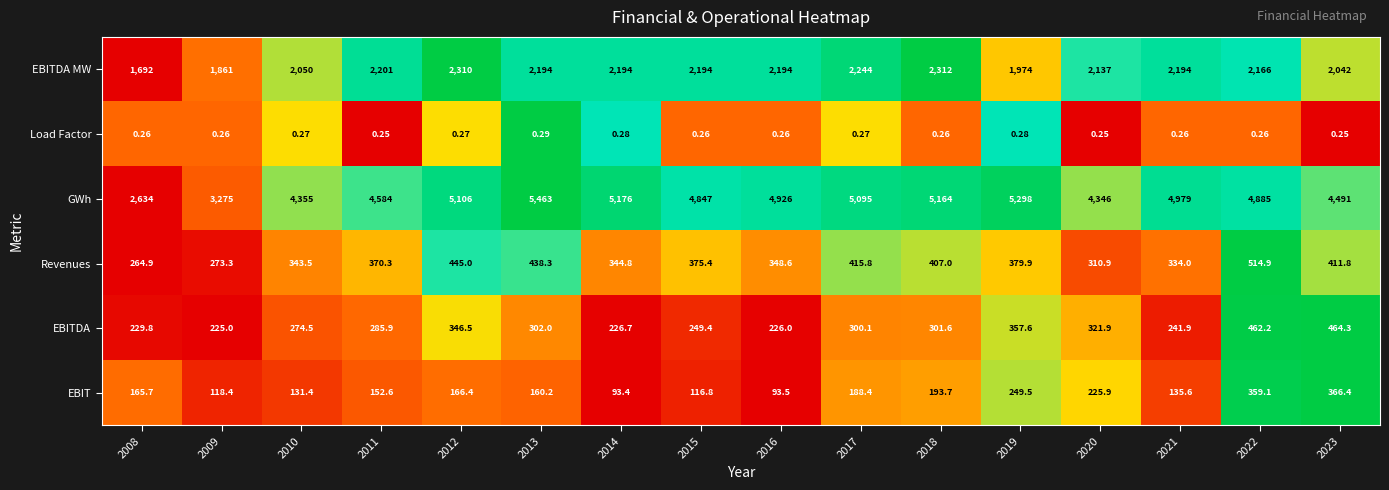

Which series changed the most between 2013 and 2021?

GWh